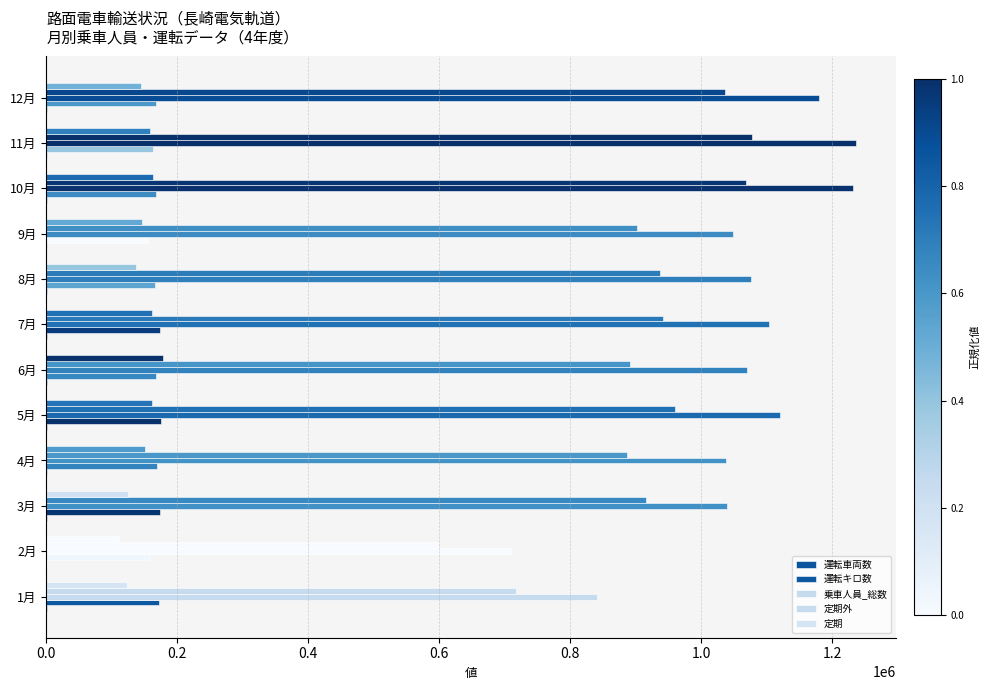

Count the number of data series in this chart.

5